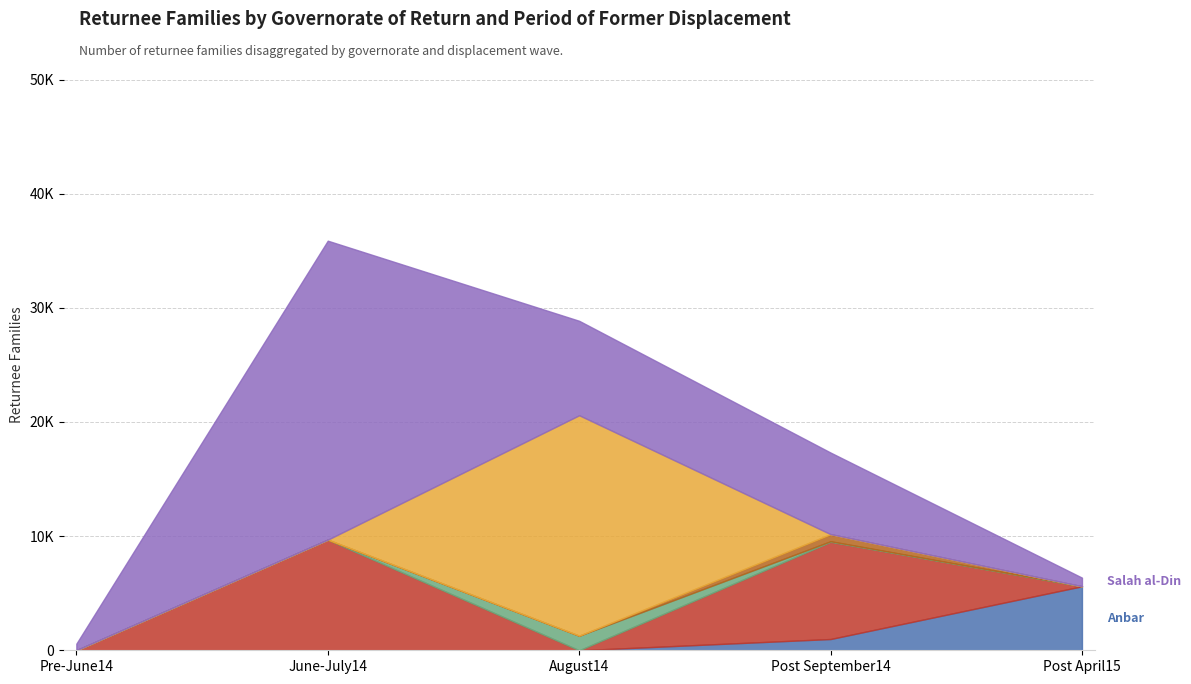

How many lines are shown in the chart?

6